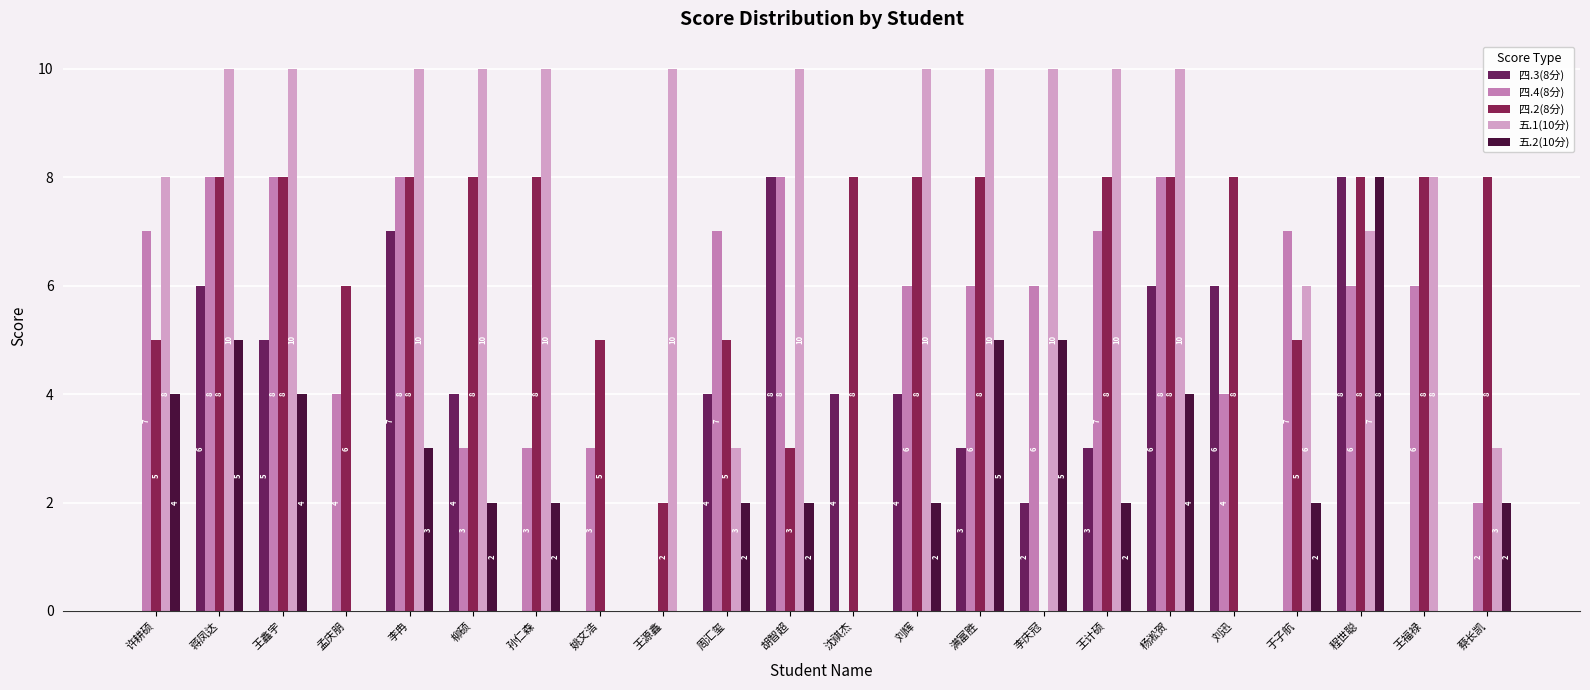

What is the spread (max minus min) of values at 孟庆朋?

6